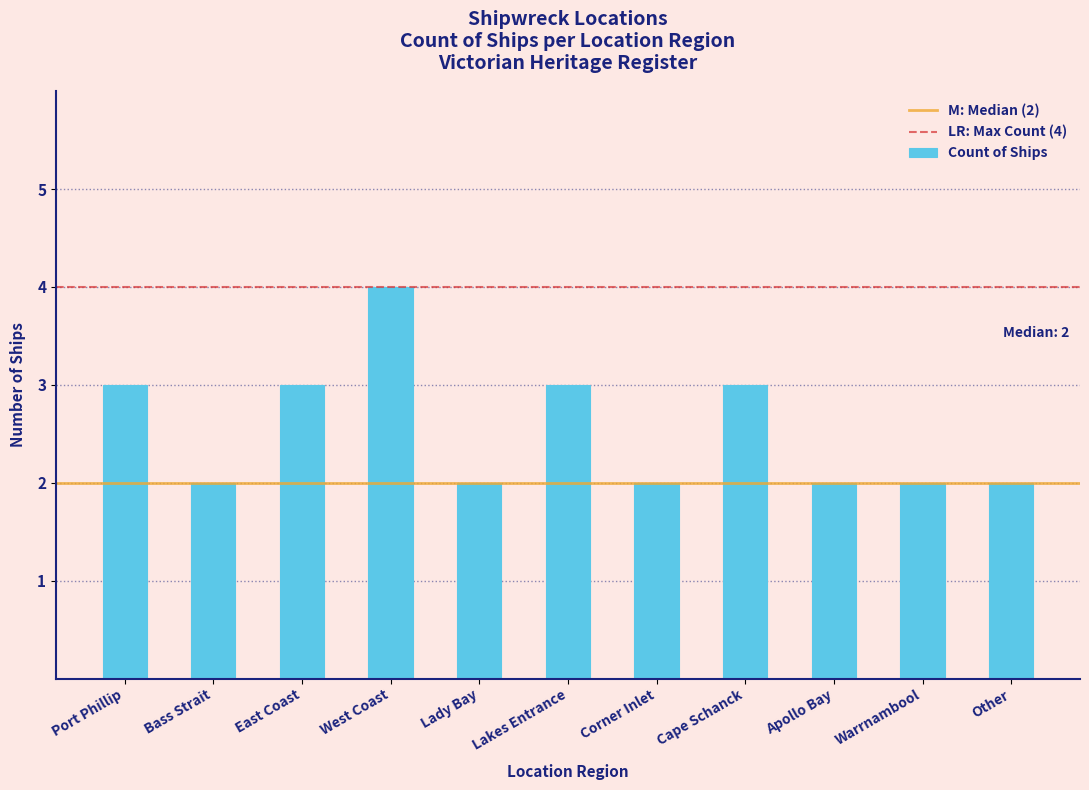

Reading left to right, transcribe all the data shown in this chart.

3	2	3	4	2	3	2	3	2	2	2